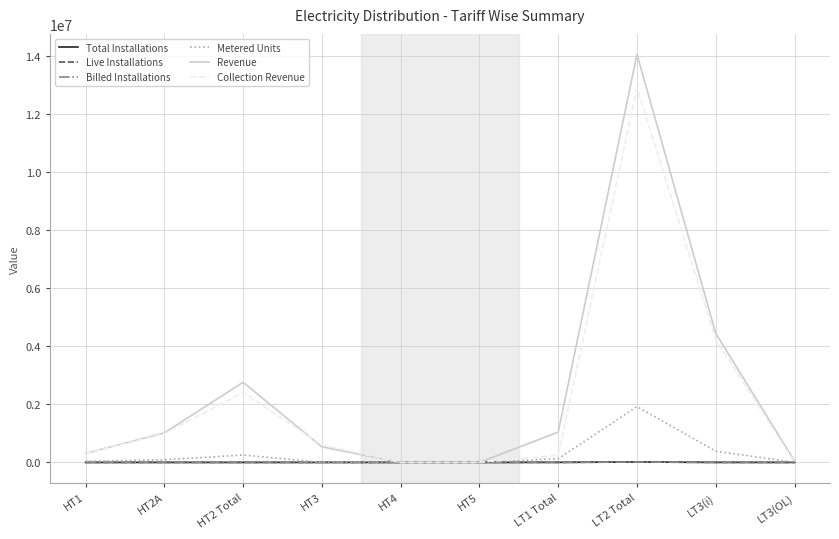

Which series has the largest range (max minus min)?

Revenue